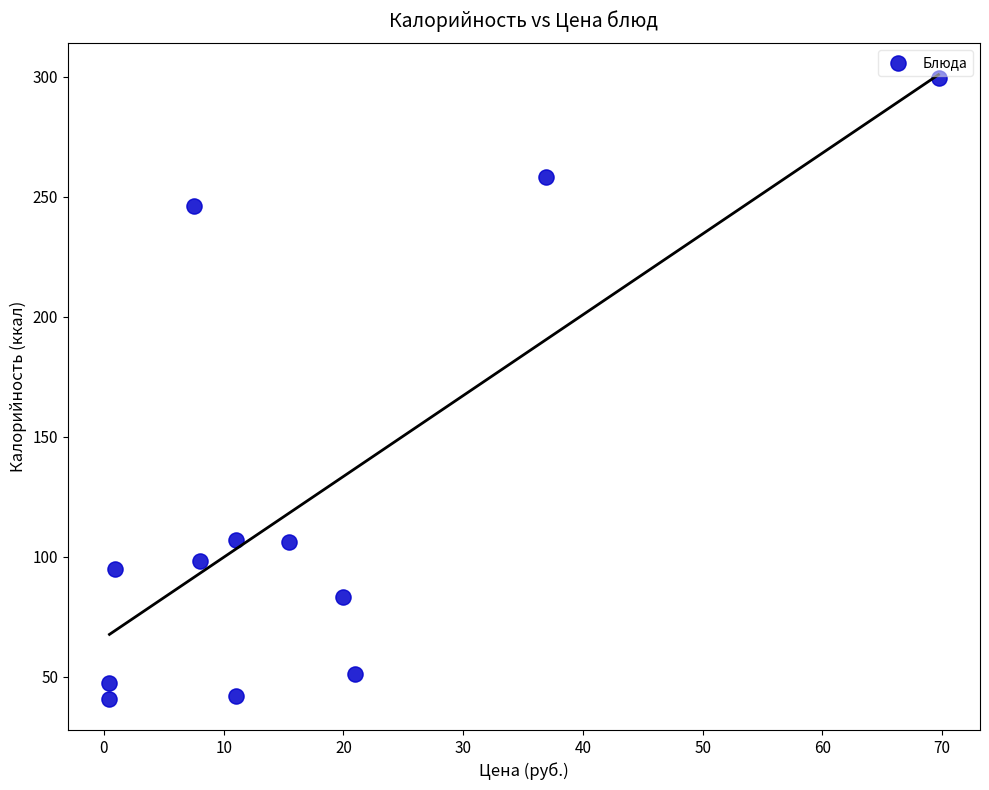

What is the range of Y values (max minus min)?

258.8